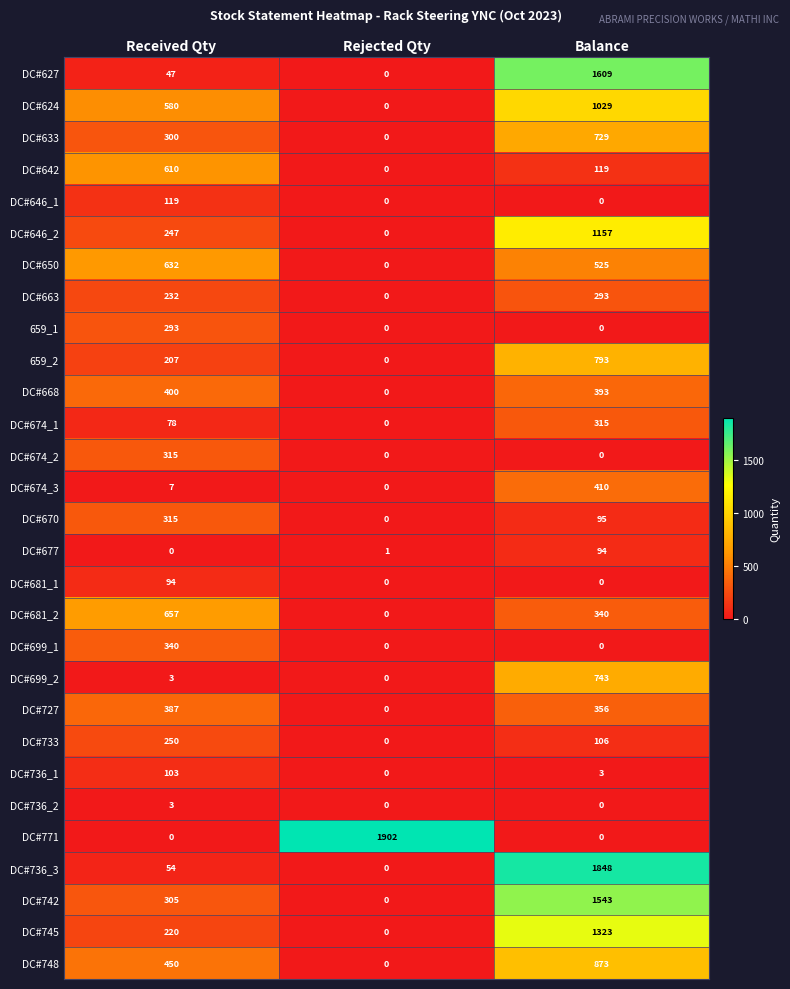

Count the number of categories in the chart.

3